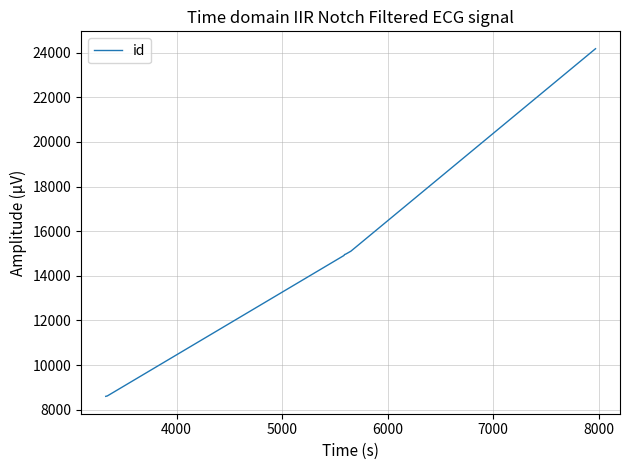

True or false: the data has more than 2 interior local peaks.

False